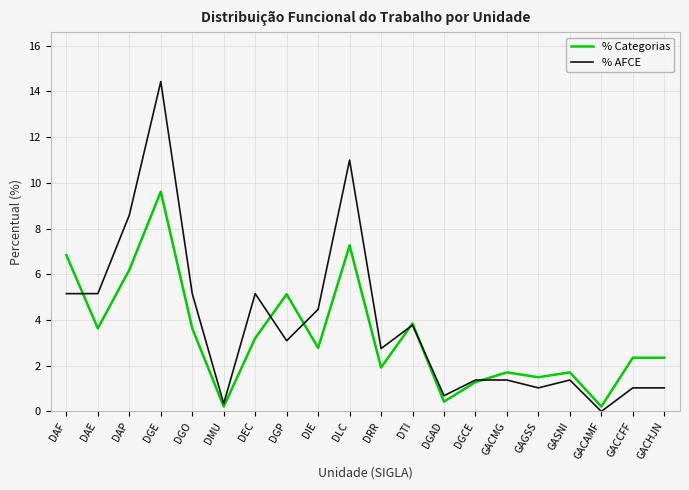

At DLC, list the series in order from smallest to largest.

% Categorias, % AFCE